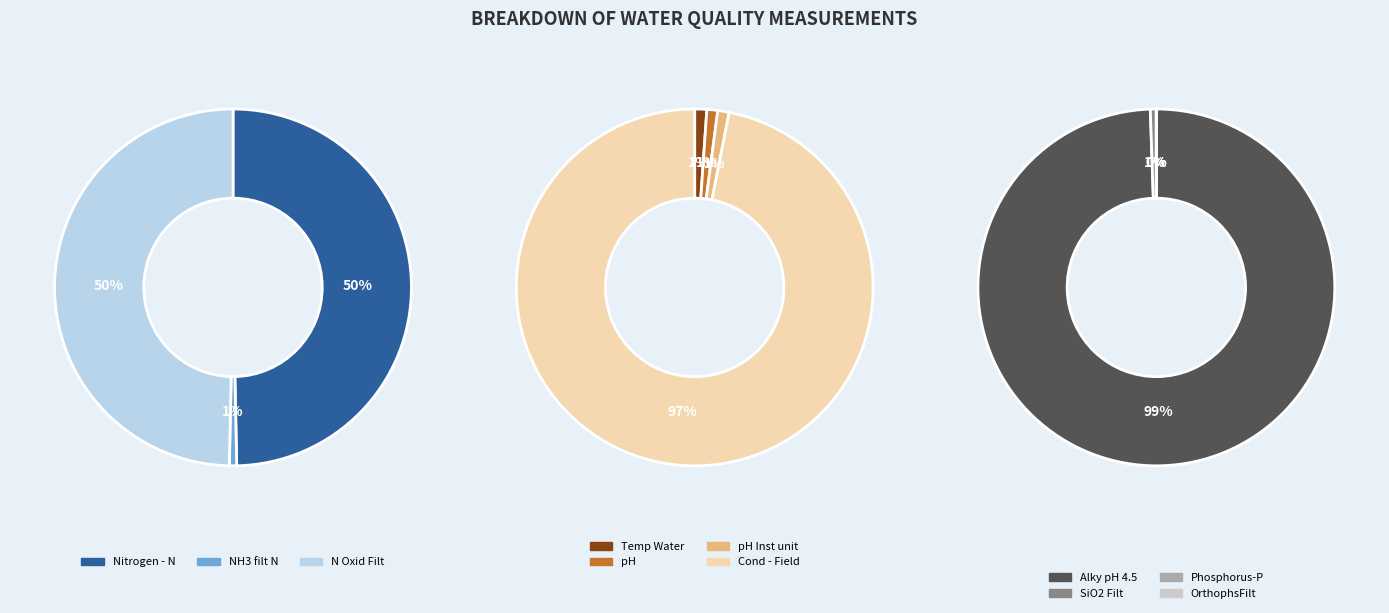

What is the change in value from N Oxid Filt to Cond - Field?

+840.0